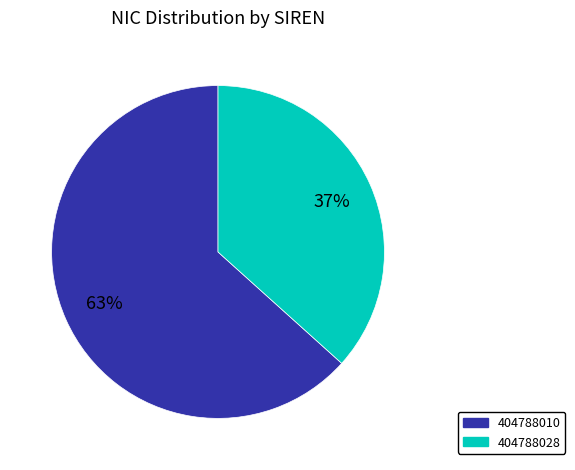

Does 404788010 account for over 50% of the chart?

Yes